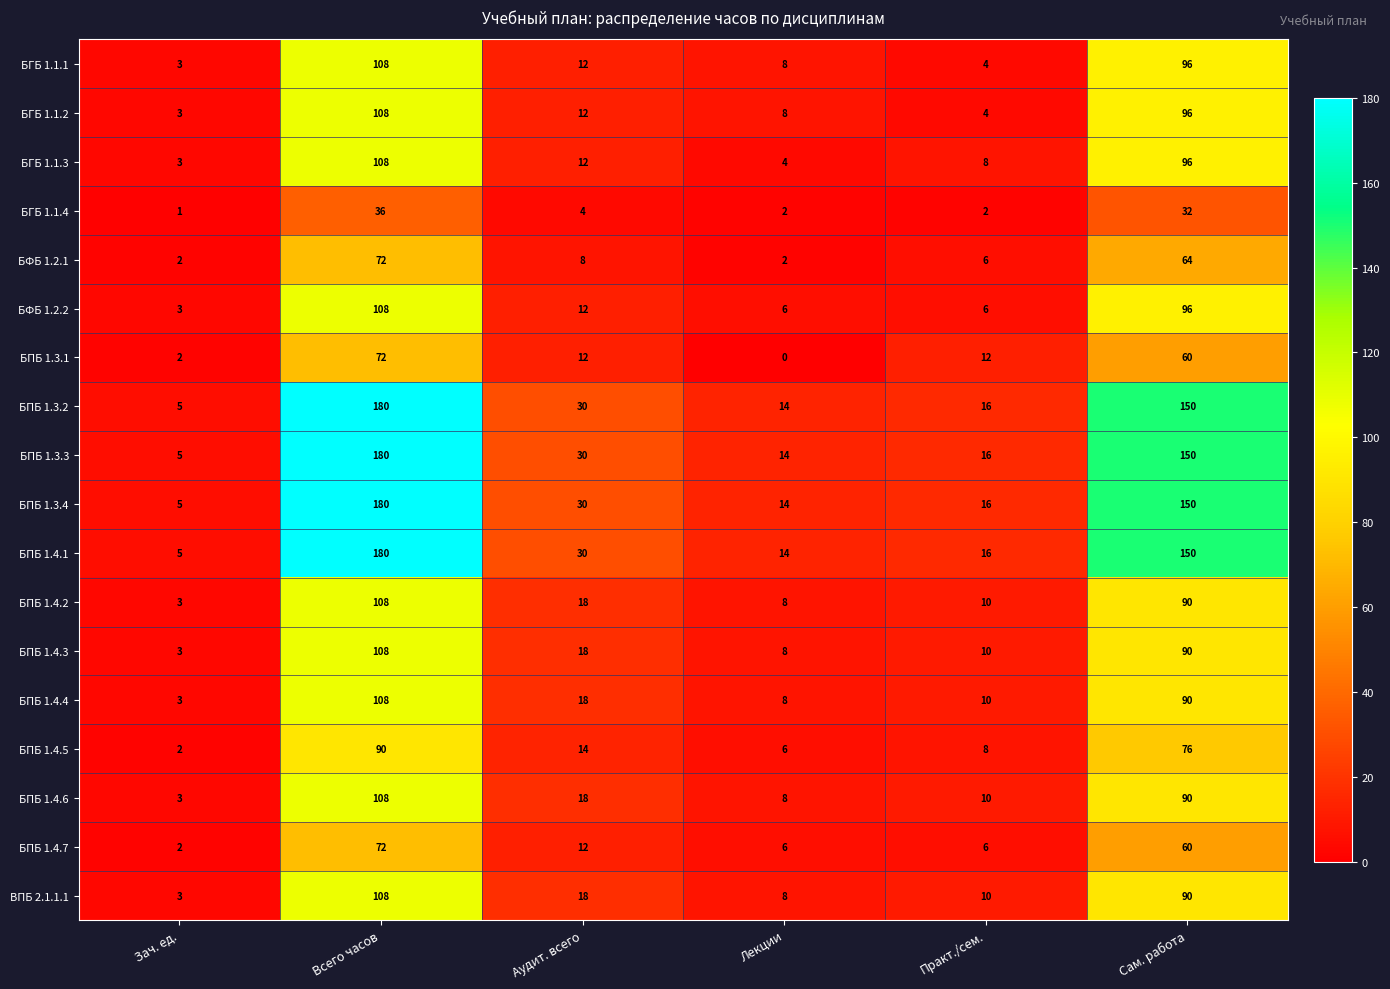

Count the number of categories in the chart.

6